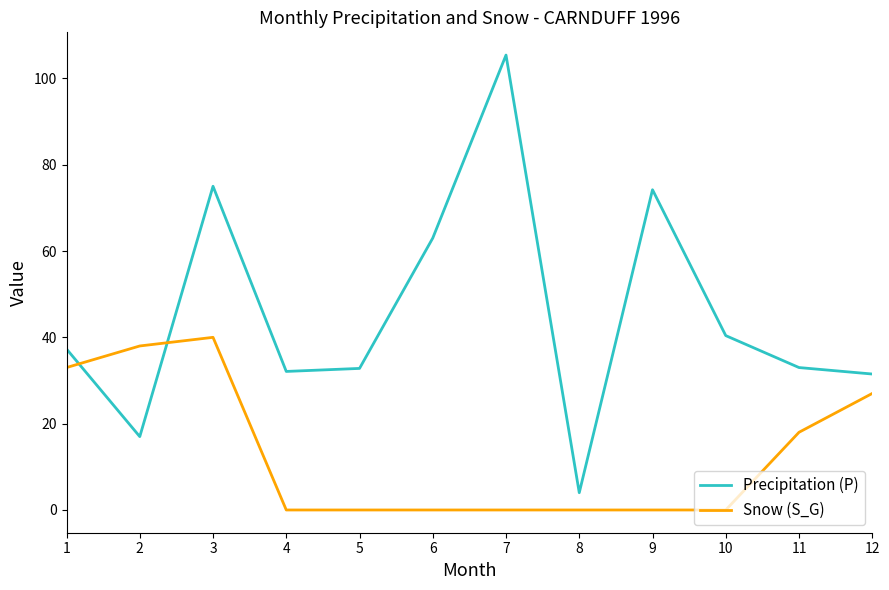

Count the number of data series in this chart.

2